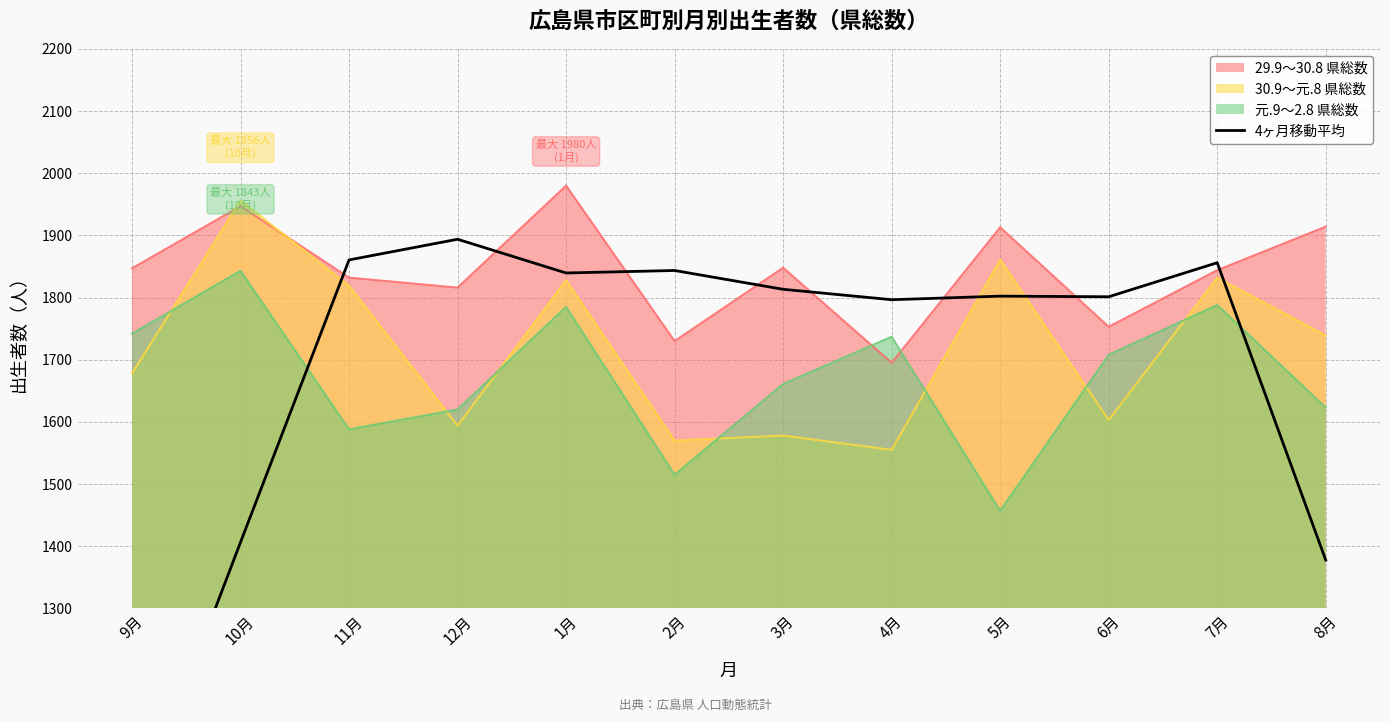

Reading left to right, what are all the values shown in this chart?

9月=948.5	10月=1406.5	11月=1860.5	12月=1893.8	1月=1839.5	2月=1843.5	3月=1813.2	4月=1796.5	5月=1802.2	6月=1801.2	7月=1856.0	8月=1377.8